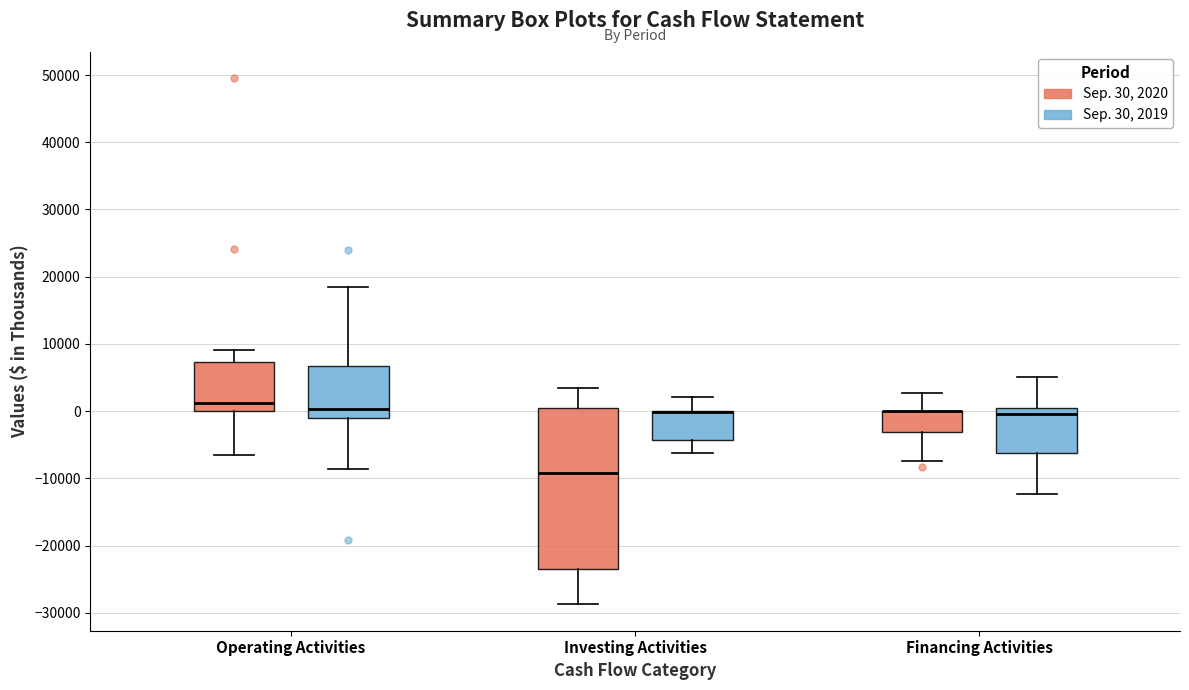

Where is the lower edge of the box for Investing Activities (Sep. 30, 2020) on the y-axis? The values are not printed on the chart, so give them approximately, as read against the axis.

-24000